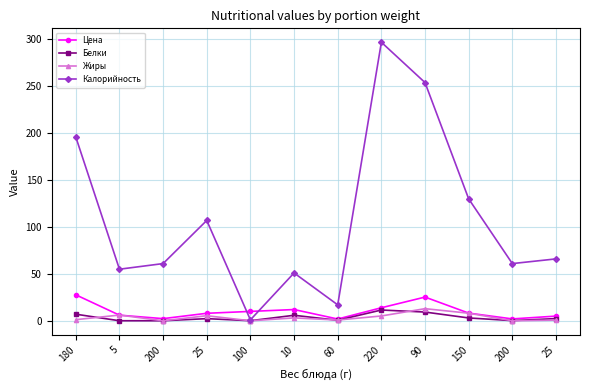

What is the value of the Белки point at the 7th from the left?

0.6